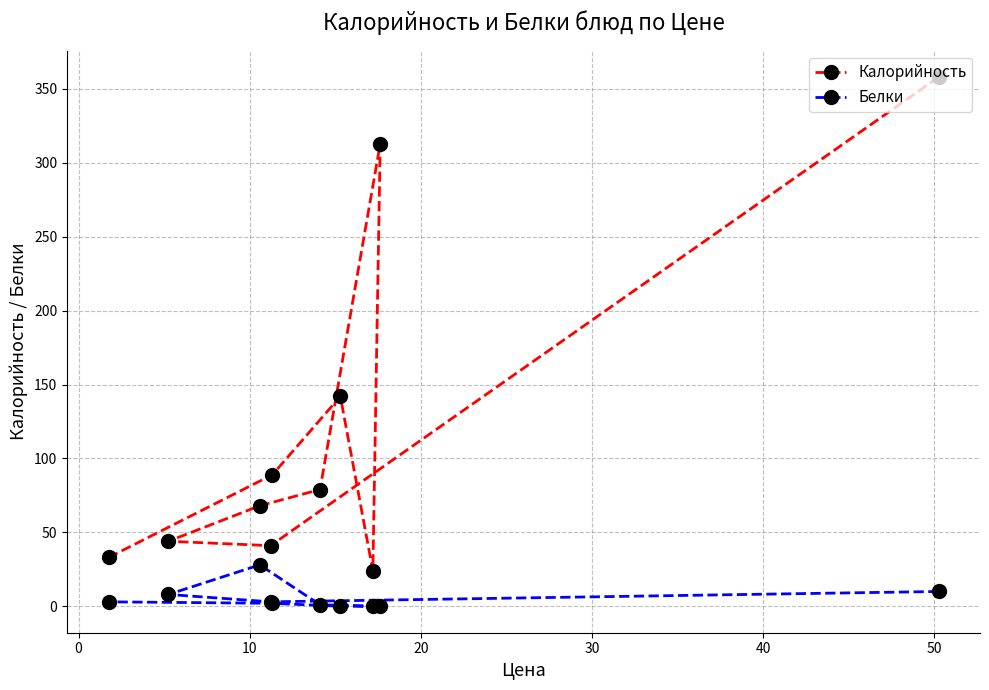

Rank the series by their average value, from lowest to highest.

Белки, Калорийность